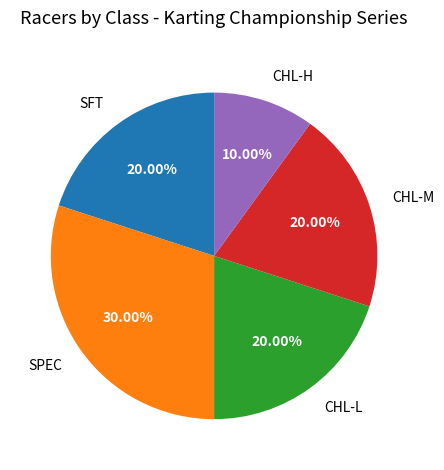

True or false: CHL-M accounts for 5% of the total.

False